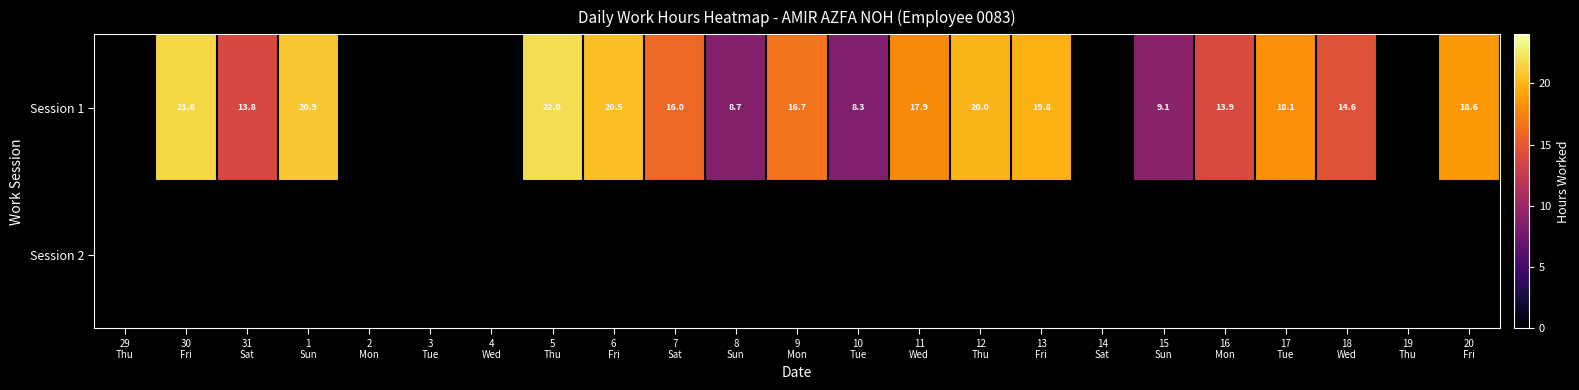

What is the greatest value displayed?

22.0